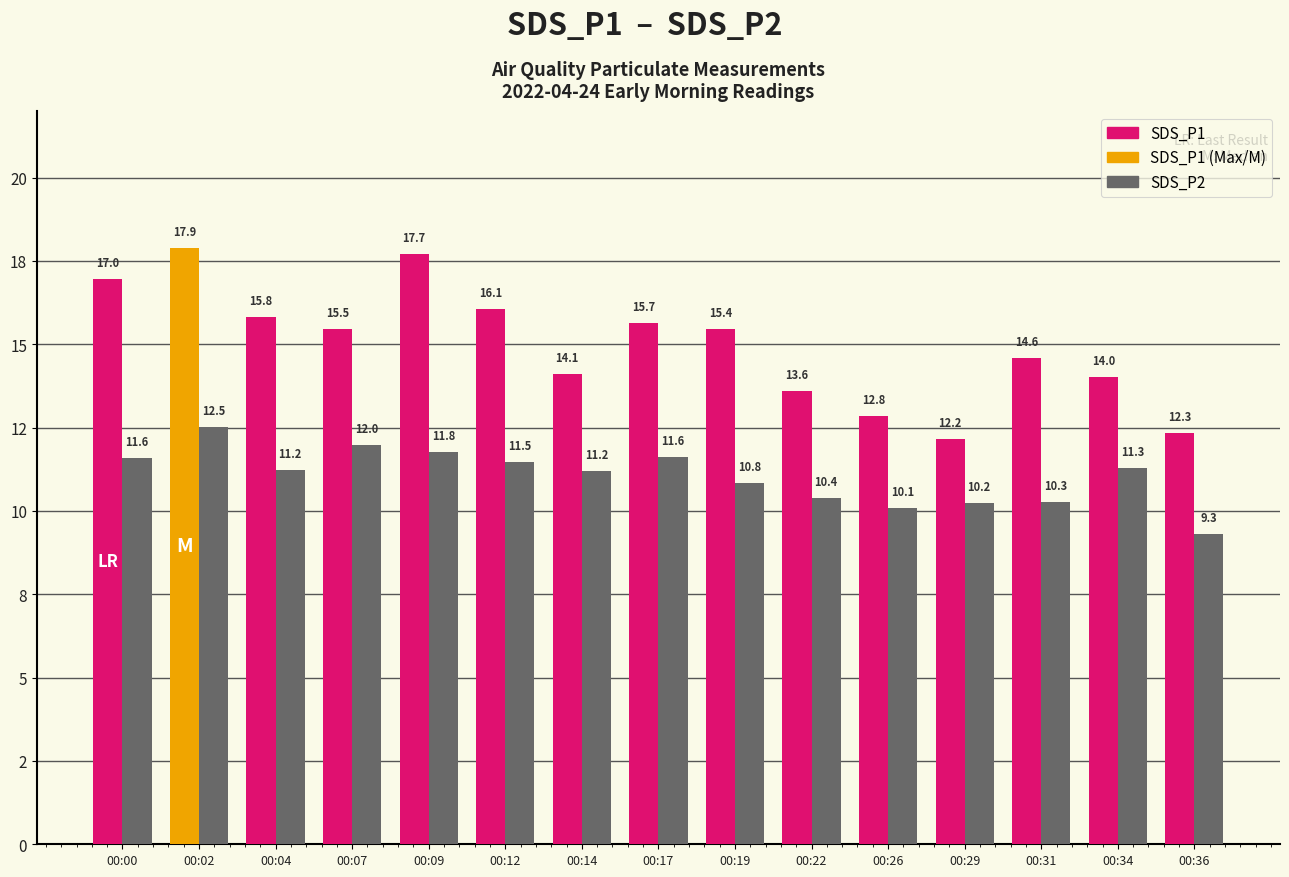

Are the bars horizontal?

No